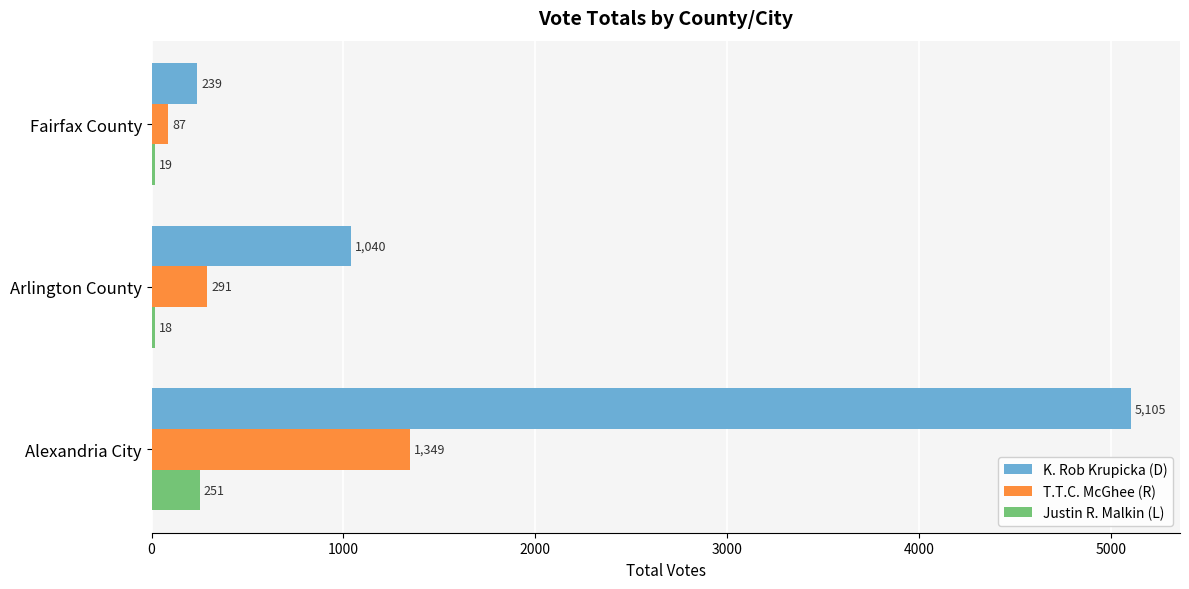

The T.T.C. McGhee (R) series shows 1349 at Alexandria City. True or false?

True